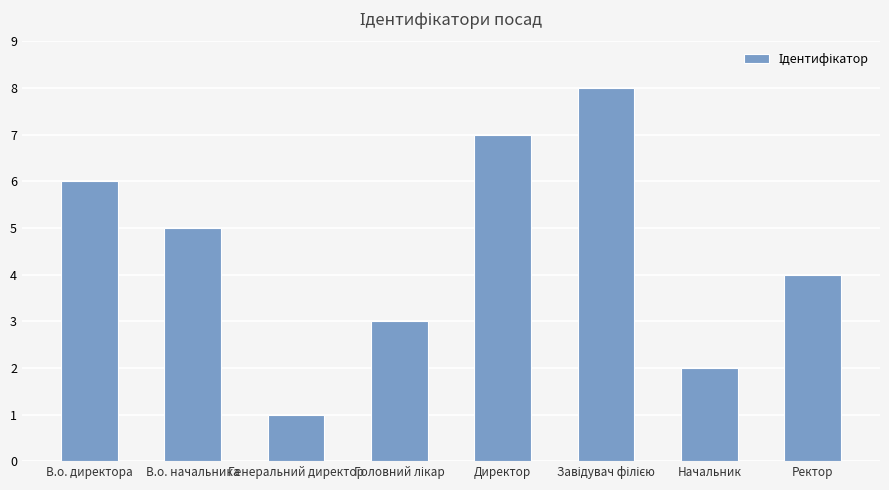

Count the values in the range 3 to 7.

5